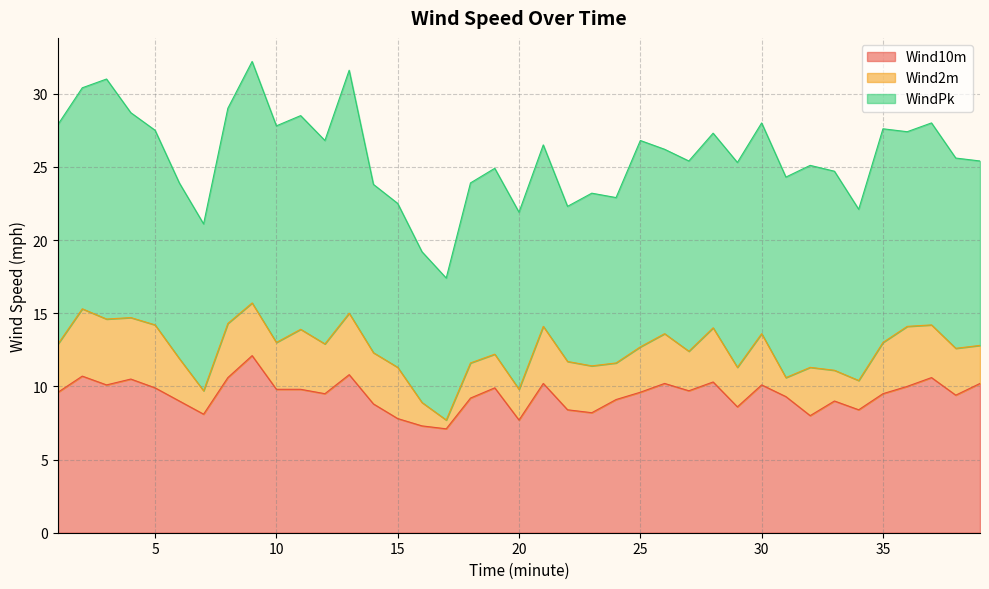

At which category does WindPk reach its first local valley?

7